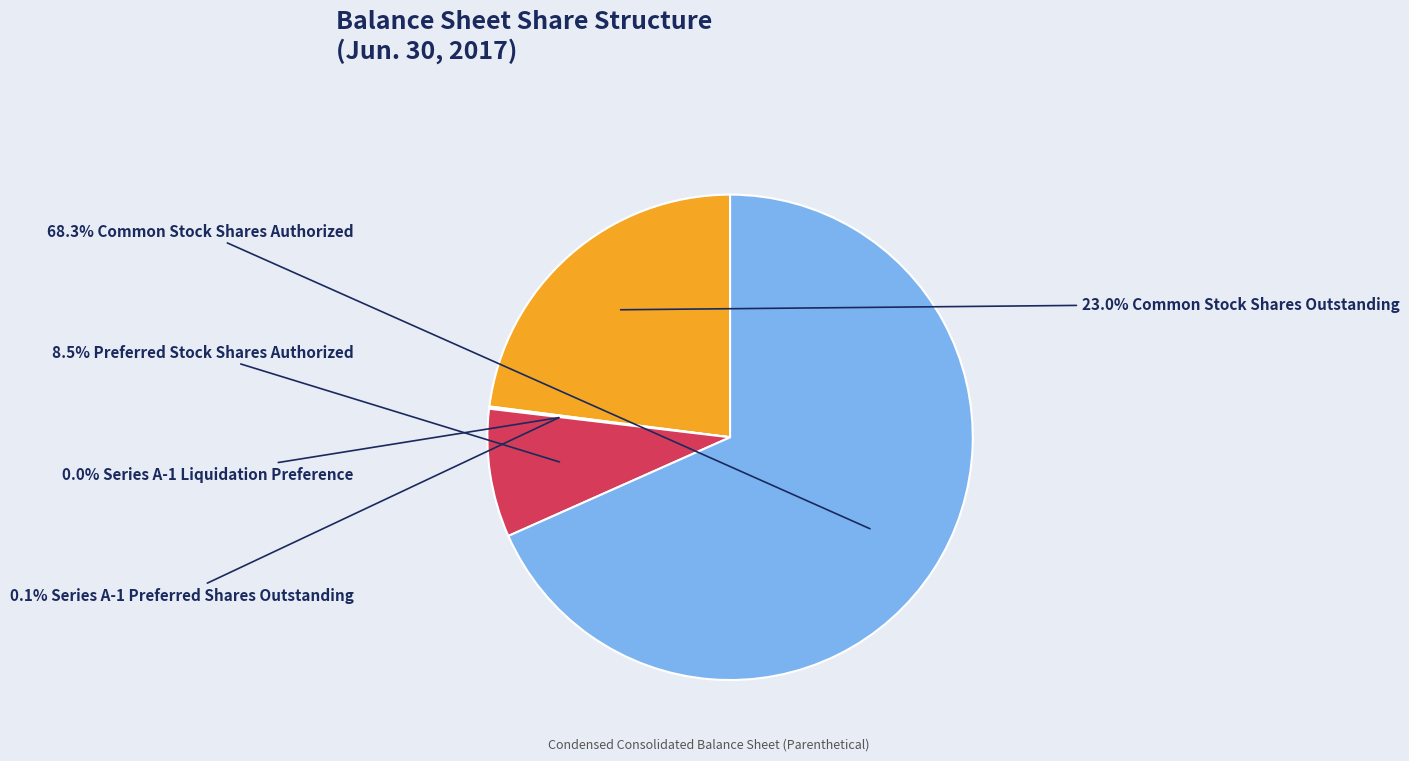

Is there a majority slice in this chart?

Yes